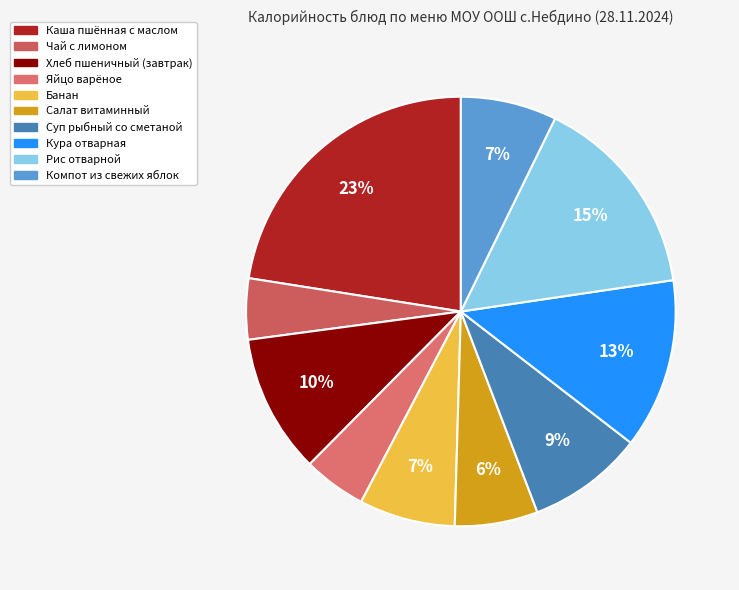

How many slices are in this pie chart?

10